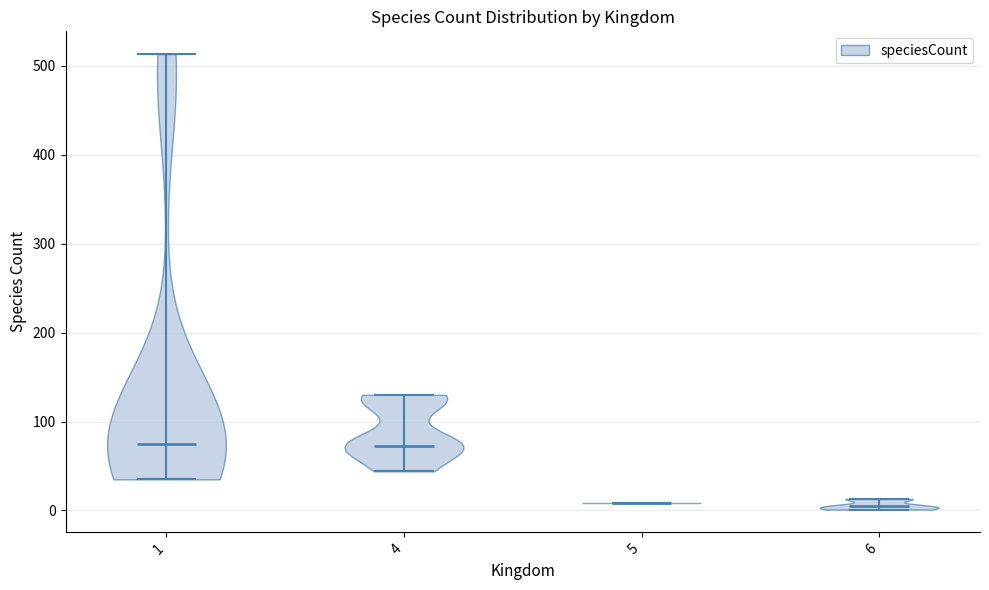

Reading left to right, read every violin against the y-axis: where its median line is, and the lowest and highest points it reaches. The values are not printed on the chart, so give them approximately, as read against the axis.

1: median line 80, lowest point 40, highest point 510
4: median line 70, lowest point 40, highest point 130
5: median line 10, lowest point 10, highest point 10
6: median line 10, lowest point 0, highest point 10